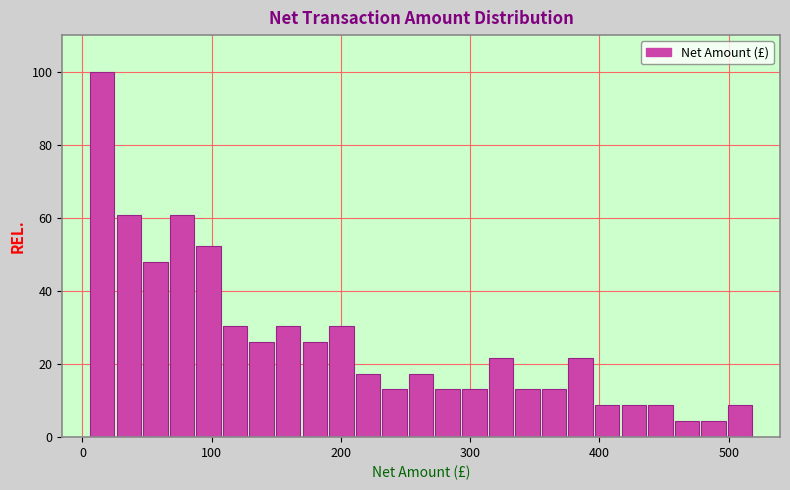

Around what value on the x-axis is the tallest bar? Give the approximate position of its centre, as read against the axis.

20